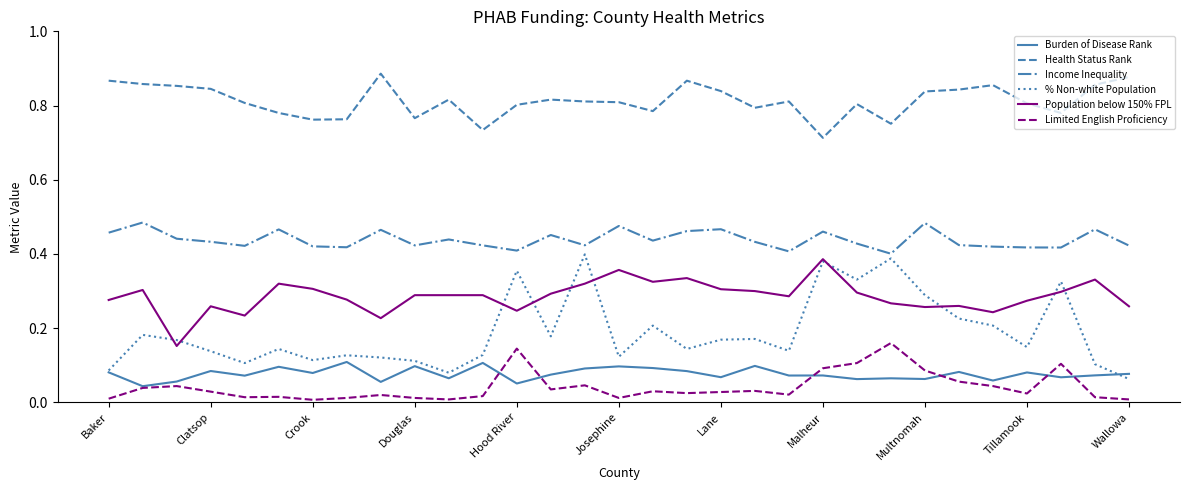

Which series has the largest total across all categories?

Health Status Rank